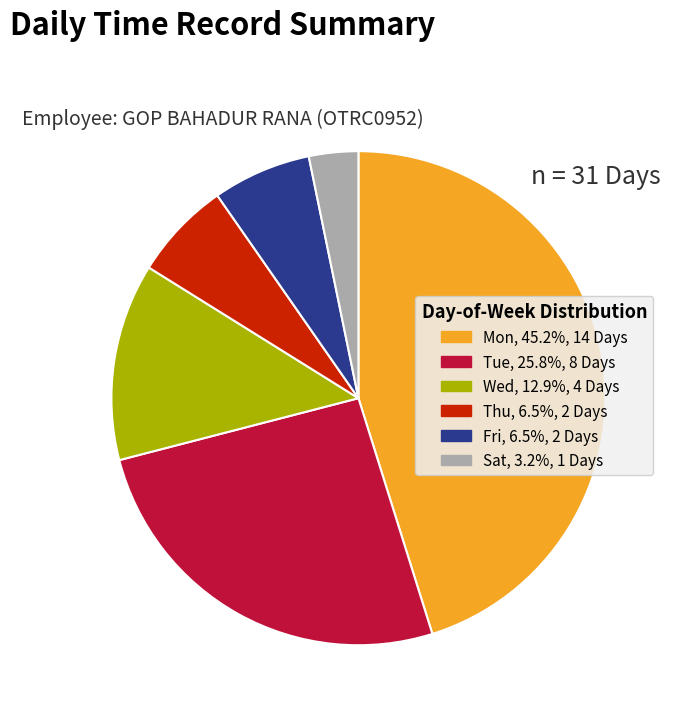

Combined, do Mon and Sat account for over 50%?

No